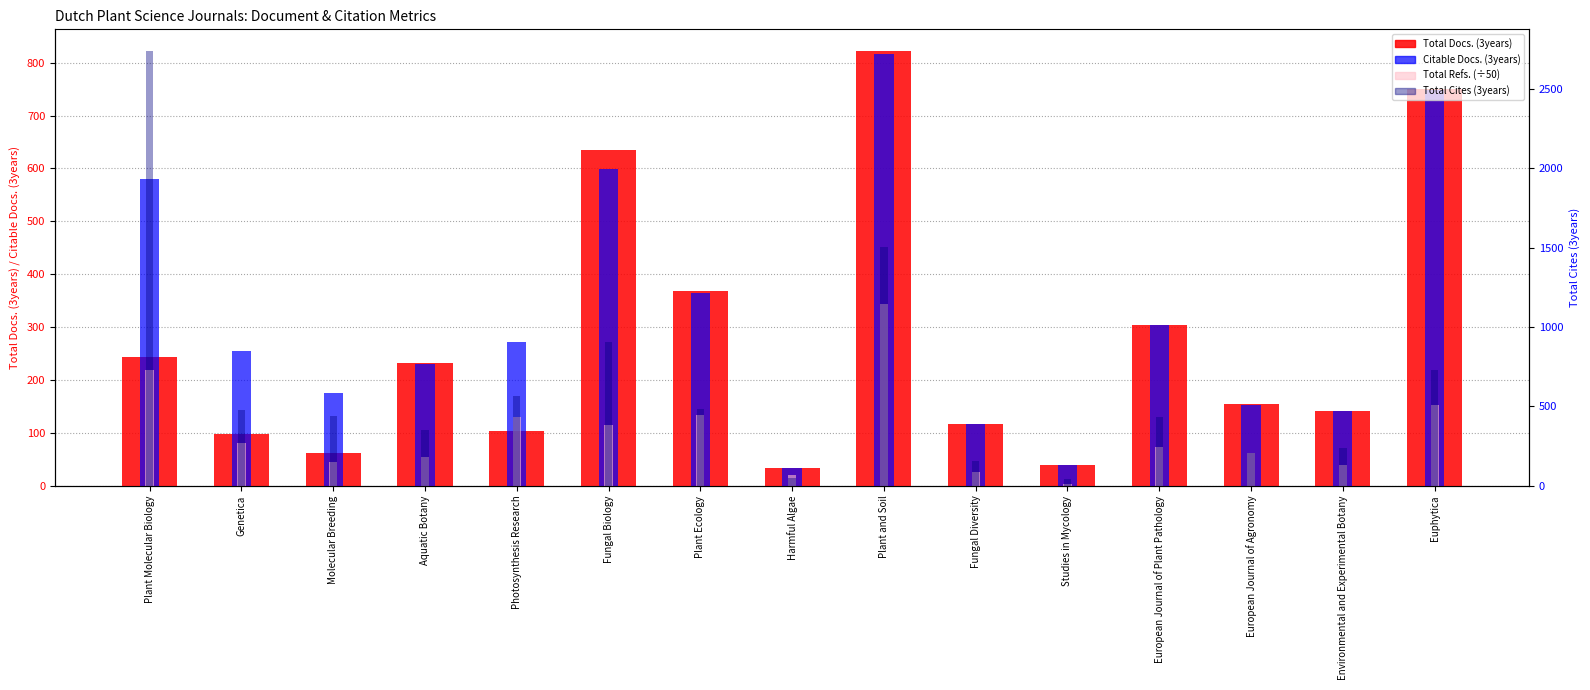

What is the label of the 12th bar from the left?

European Journal of Plant Pathology